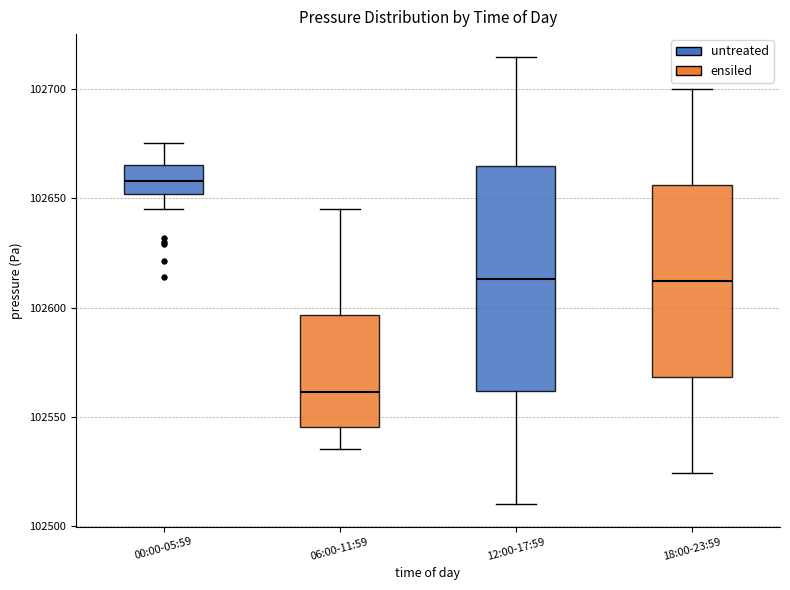

Where is the lower edge of the box for 00:00-05:59 on the y-axis? The values are not printed on the chart, so give them approximately, as read against the axis.

102650